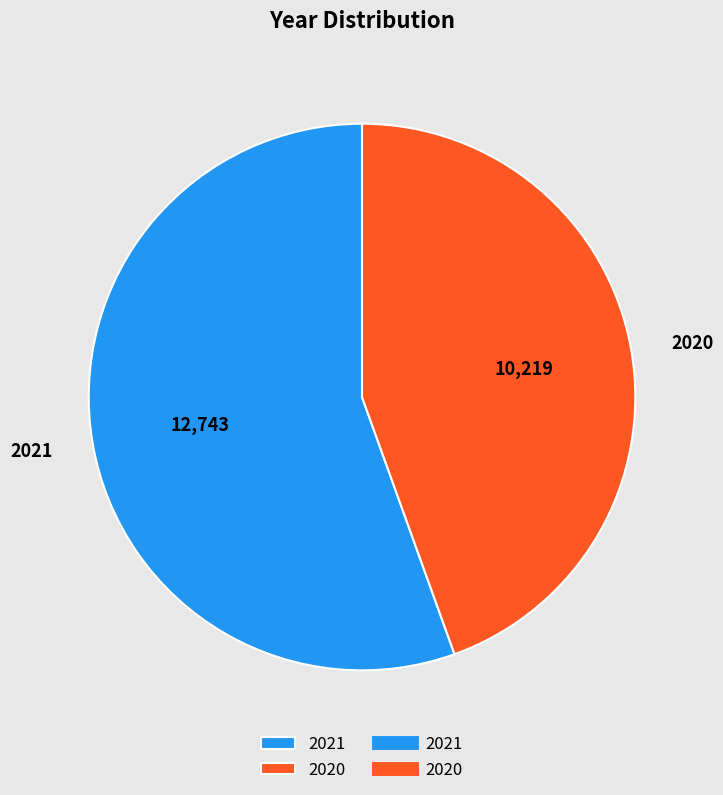

True or false: 2021 accounts for 55% of the total.

True